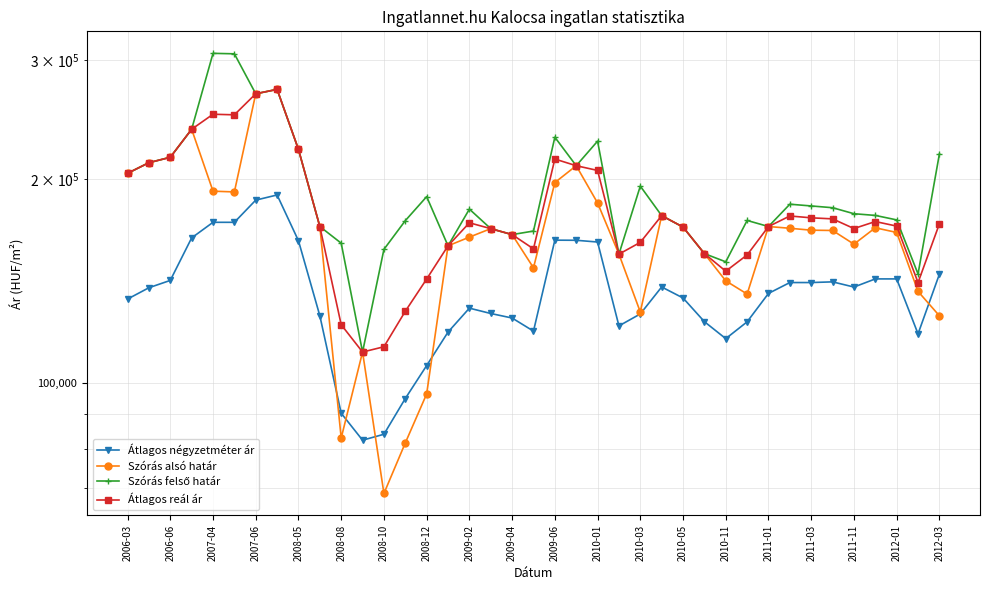

The value of Szórás alsó határ at 2010-05 is 33413. True or false?

False